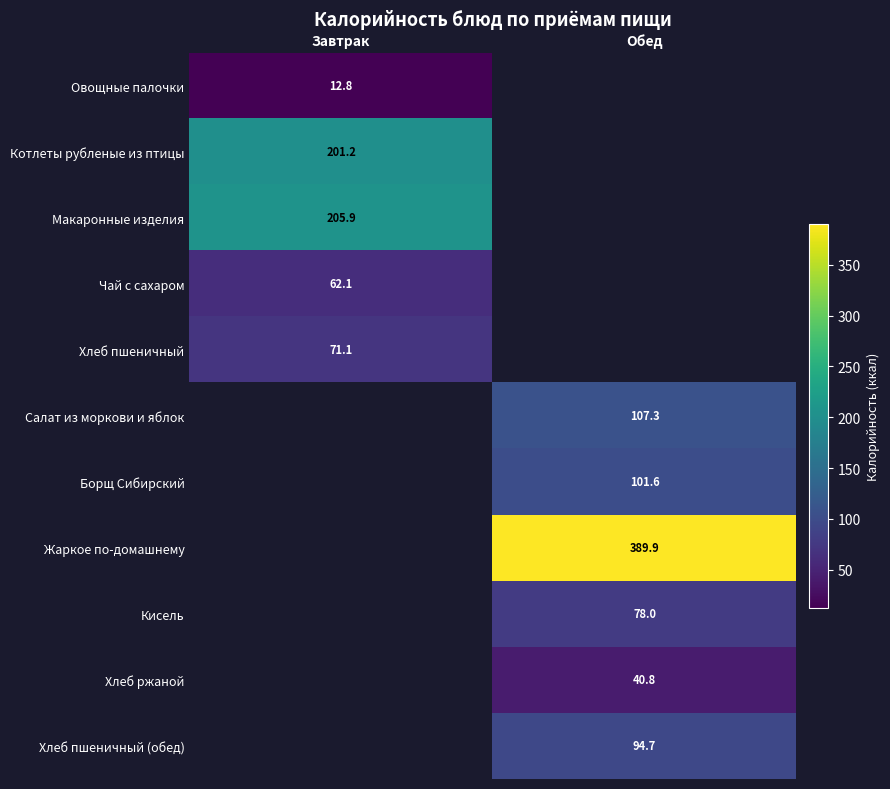

The value of Жаркое по-домашнему at Обед is 389.9. True or false?

True